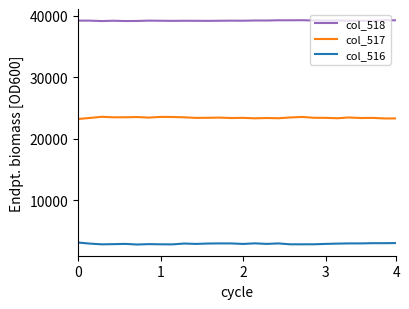

Which series has the largest total across all categories?

col_518